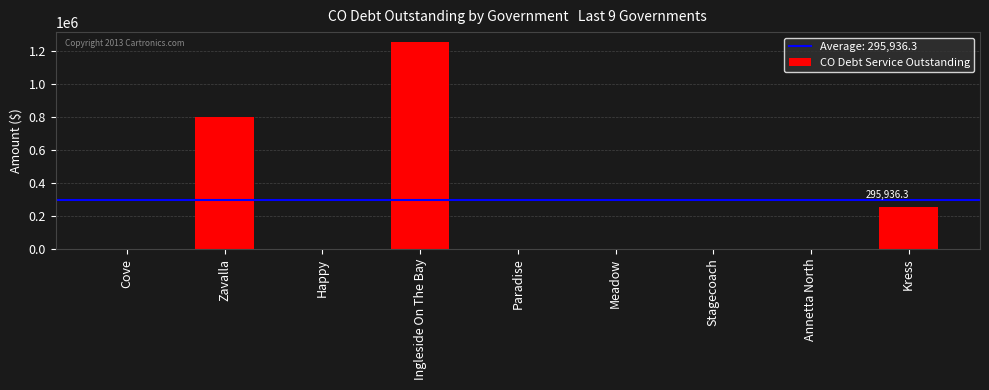

What is the sum of the values at Zavalla and Stagecoach?

799140.0